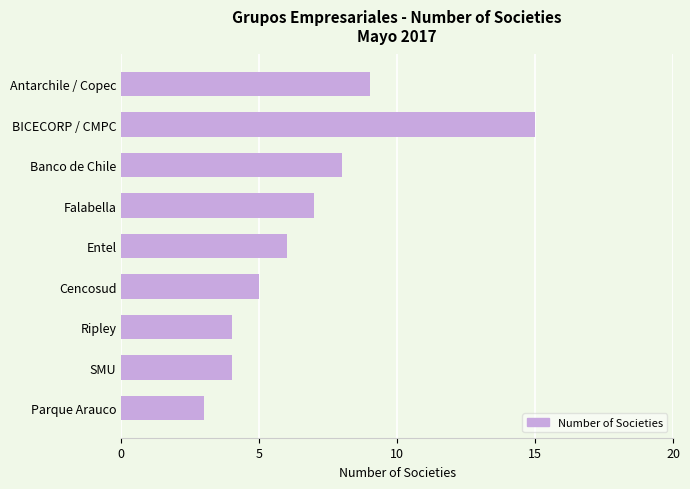

What is the smallest value displayed?

3